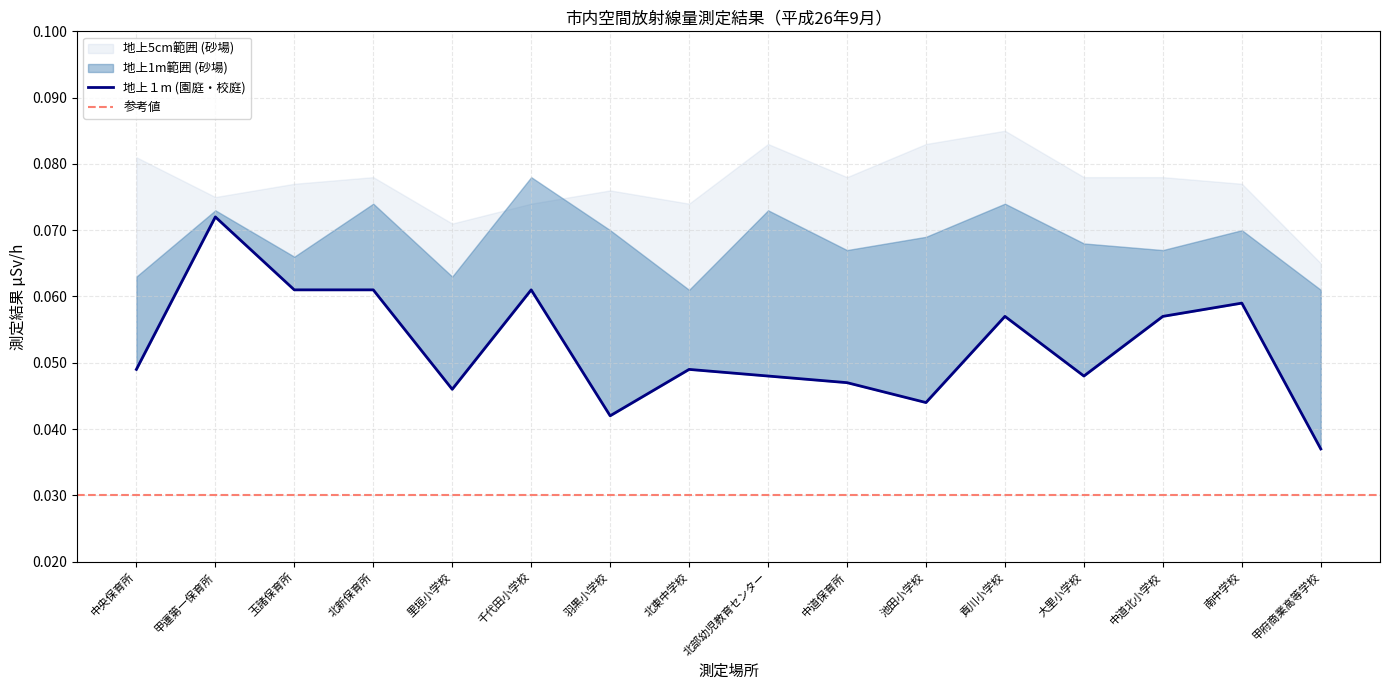

In 地上1m (砂場), how many points are higher than both neighbors (excluding endpoints)?

6